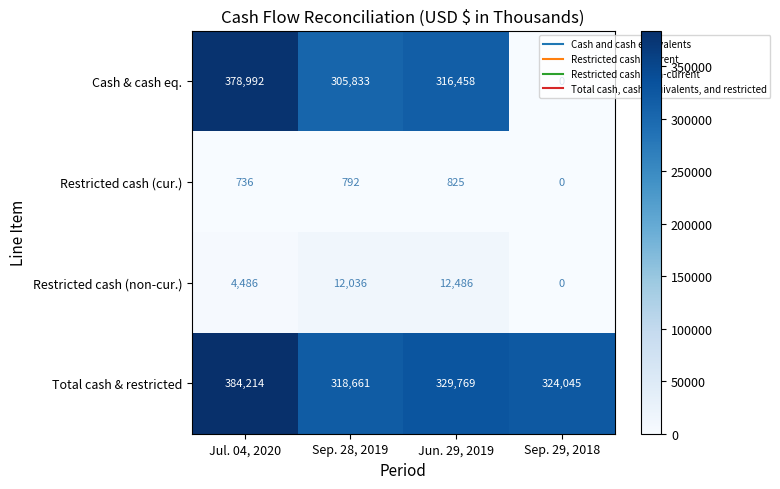

At which label is Cash & cash eq. closest to 189496?

Sep. 28, 2019